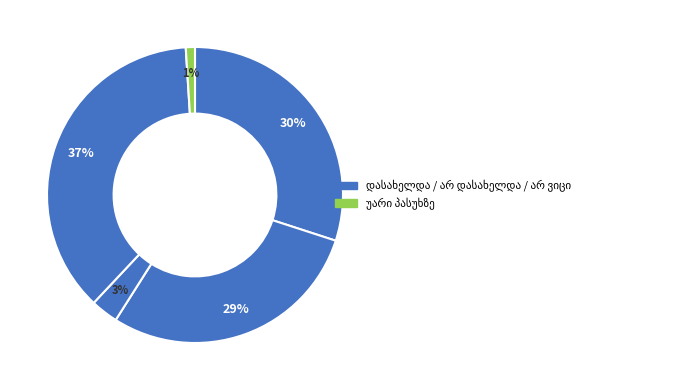

What percentage is NOT represented by არ დასახელდა?

71.0%